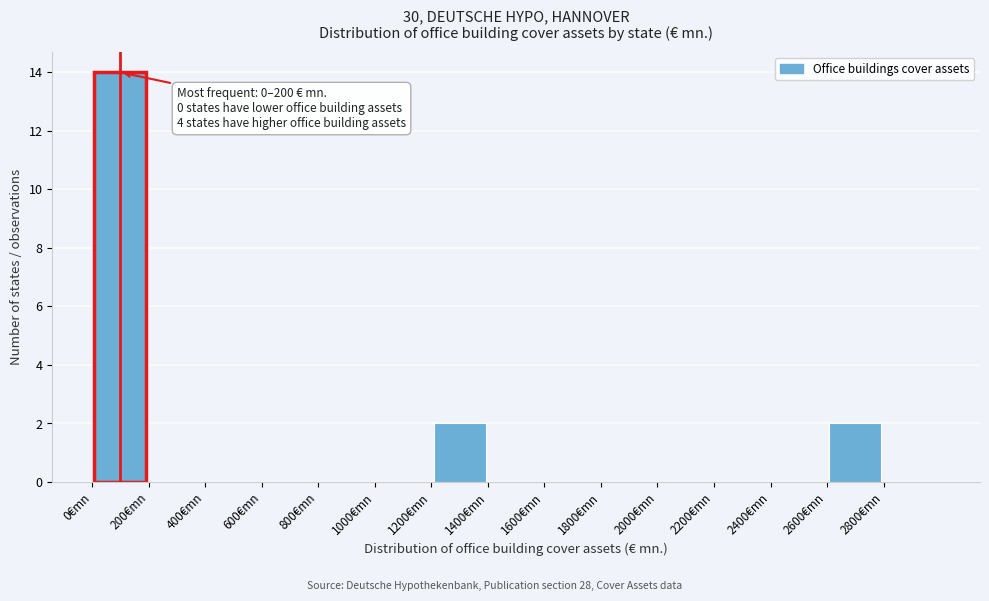

Which range on the x-axis has the tallest bar?

0 to 200